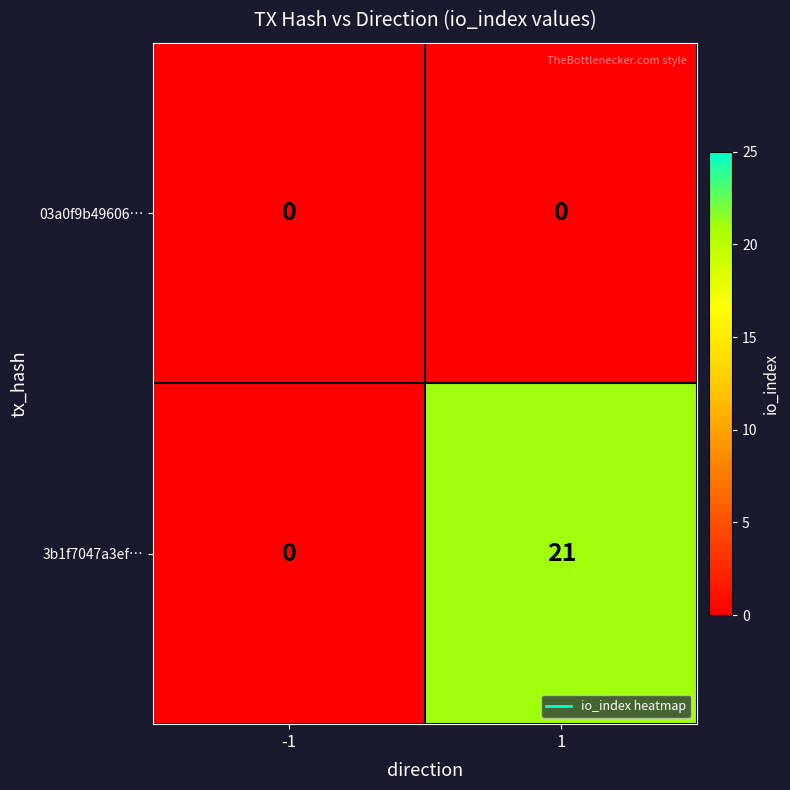

Is it true that 3b1f7047a3ef… equals 11 at 1?

False